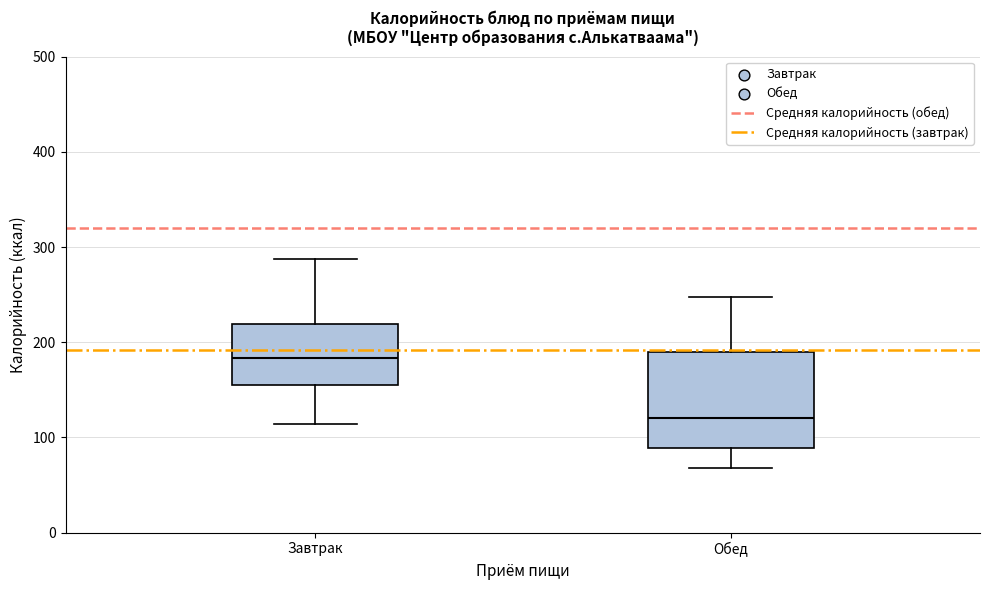

Where is the upper edge of the box for Обед on the y-axis? The values are not printed on the chart, so give them approximately, as read against the axis.

190